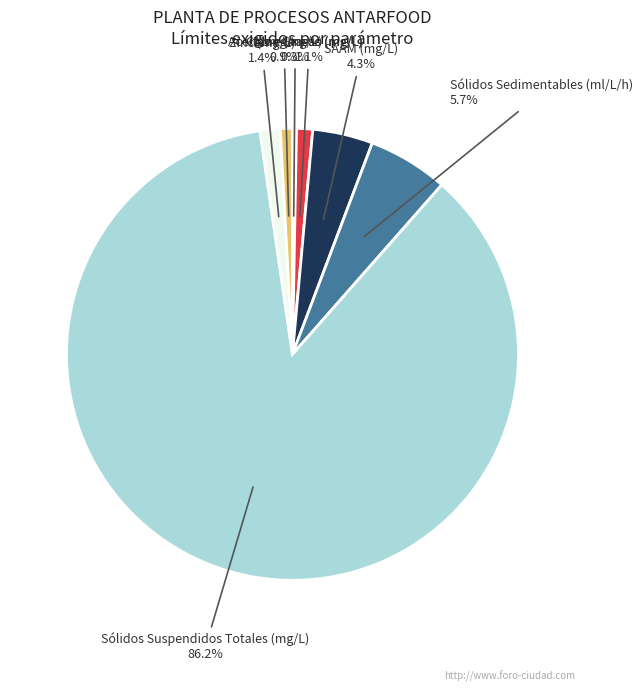

Count the number of slices in the pie.

7